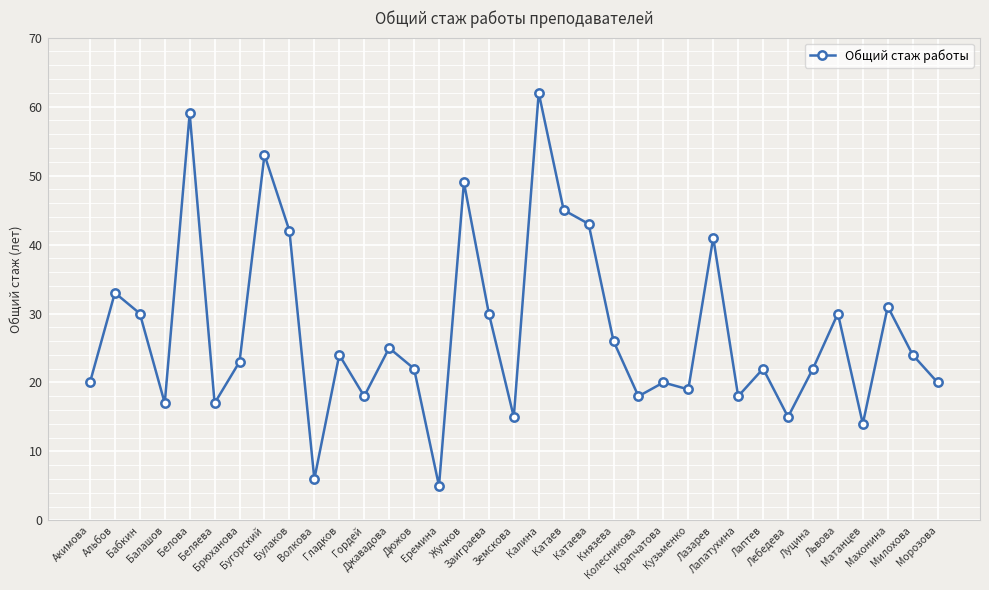

How many values are below 23?

17